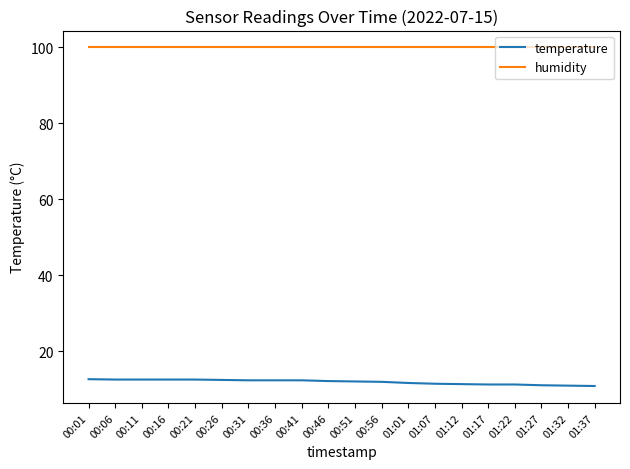

What position from the right is 00:41?

12